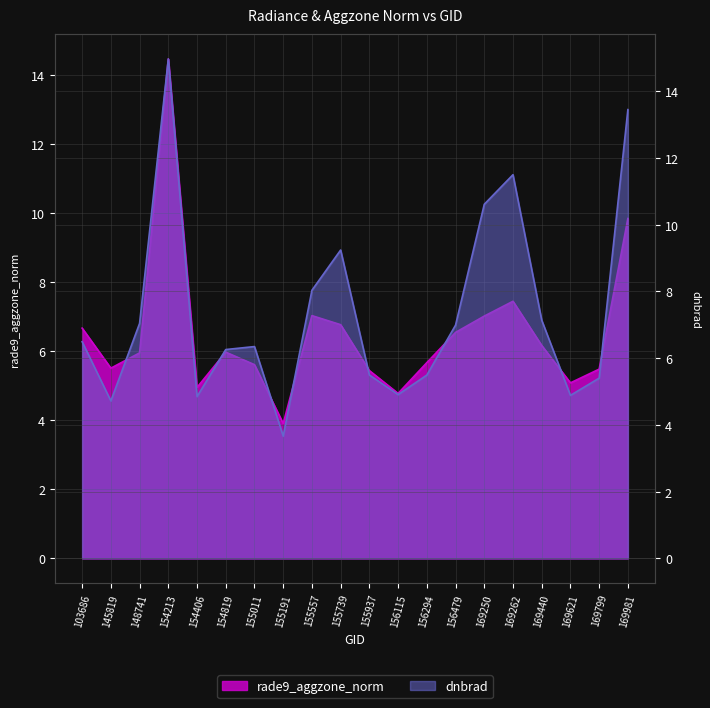

How many times do rade9_aggzone_norm and dnbrad cross each other?

9